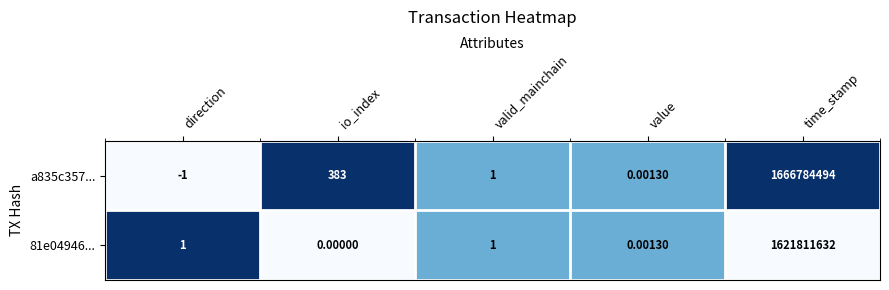

How many series are shown in this chart?

2